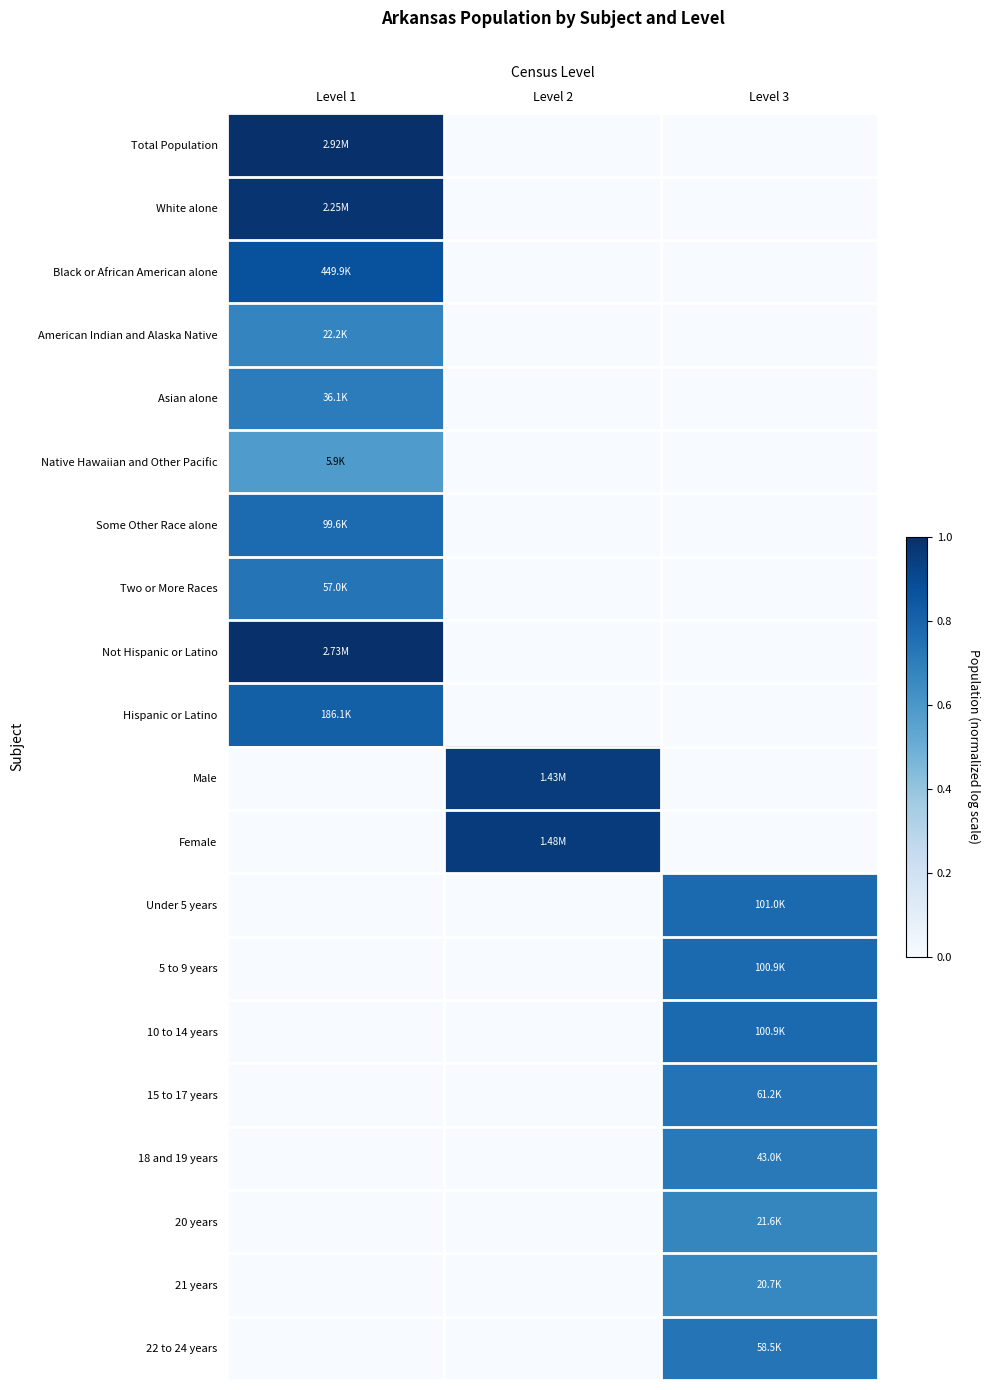

Which category has the highest value across all series?

Level 1